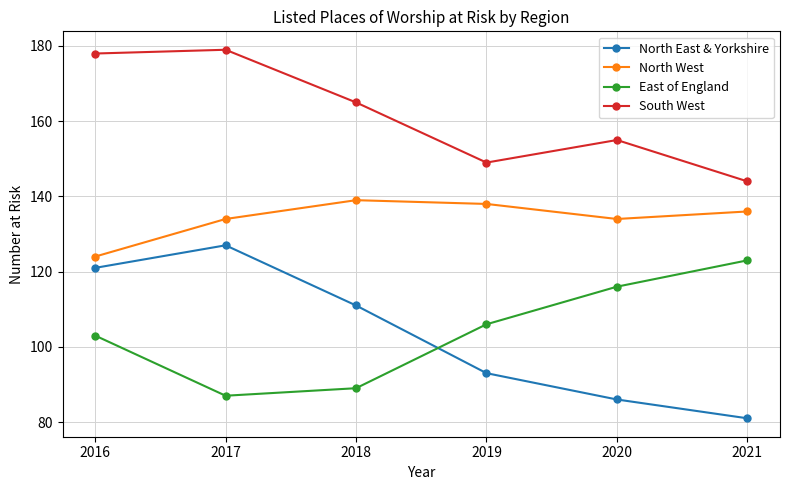

What is the value of the East of England point at the 5th from the left?

116